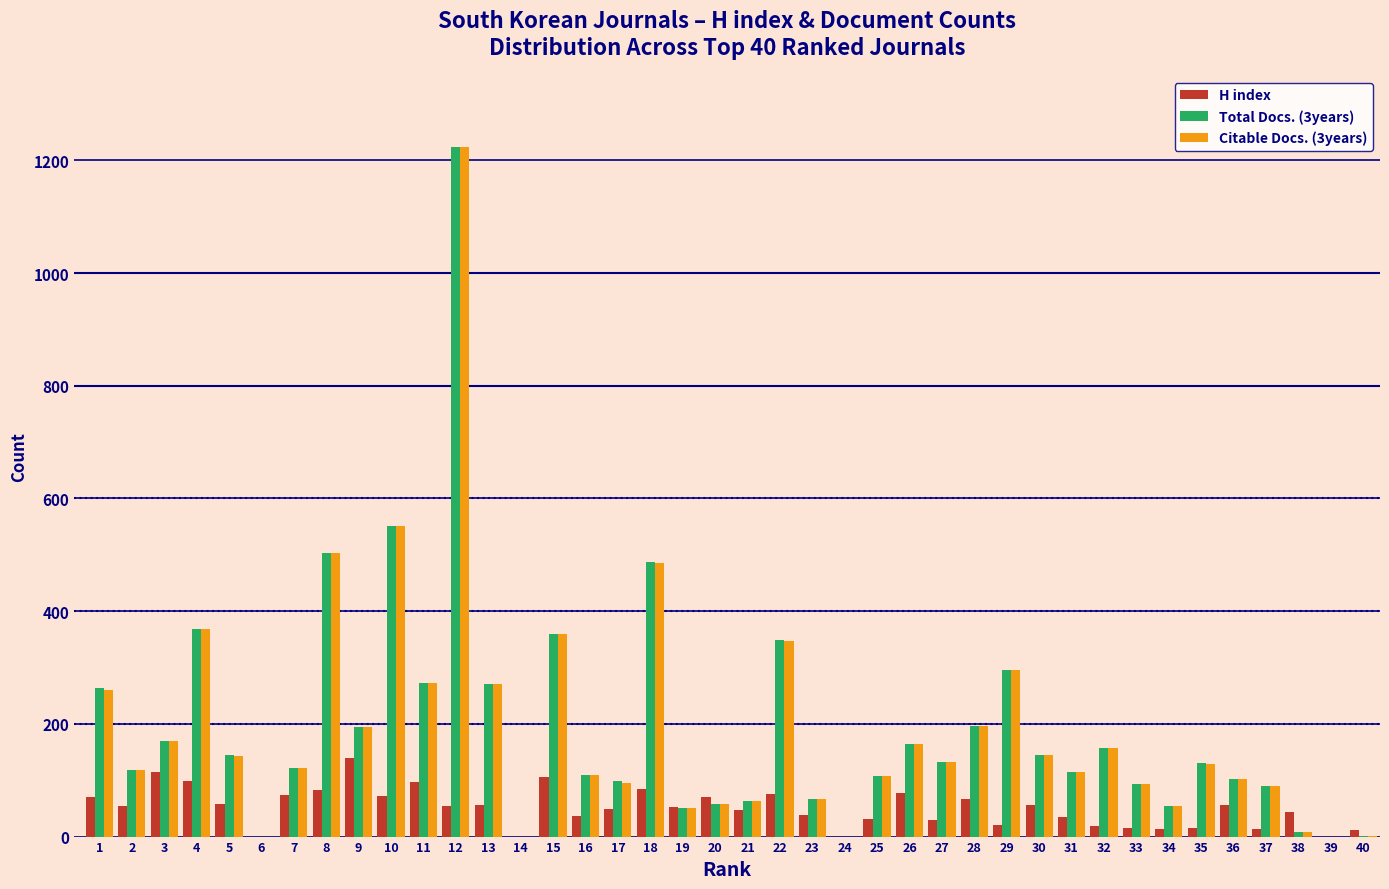

What is the greatest value displayed?

1224